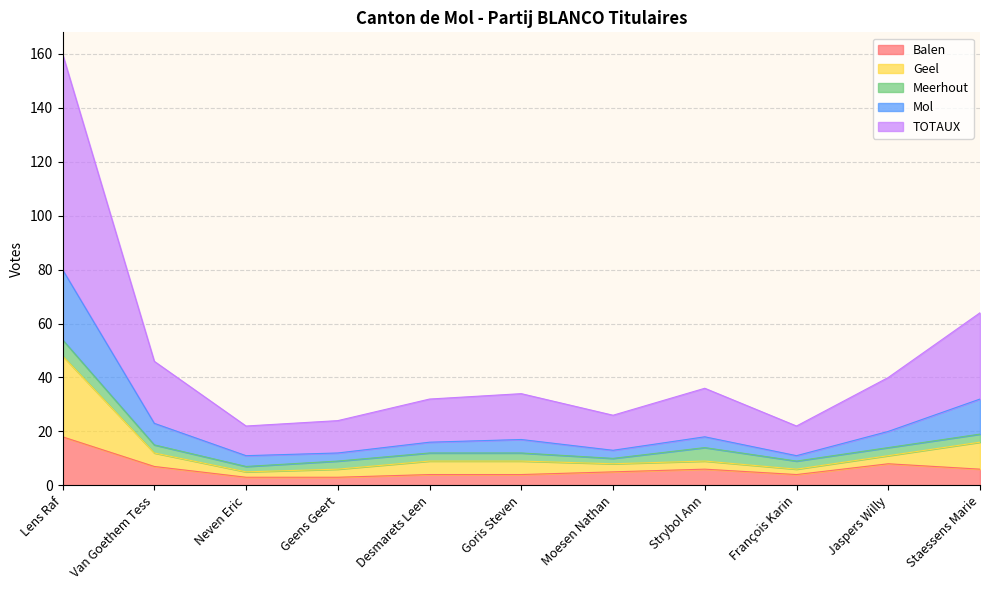

How many lines are shown in the chart?

5